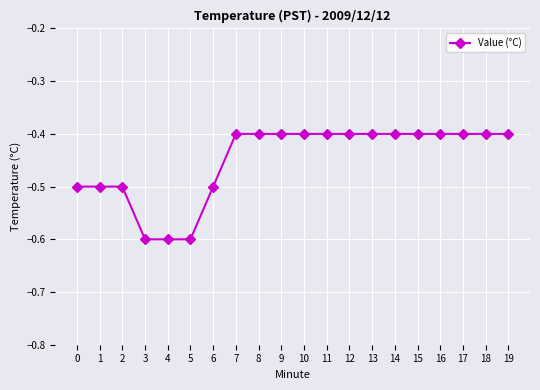

What is the difference between the values at 12 and 2?

0.1